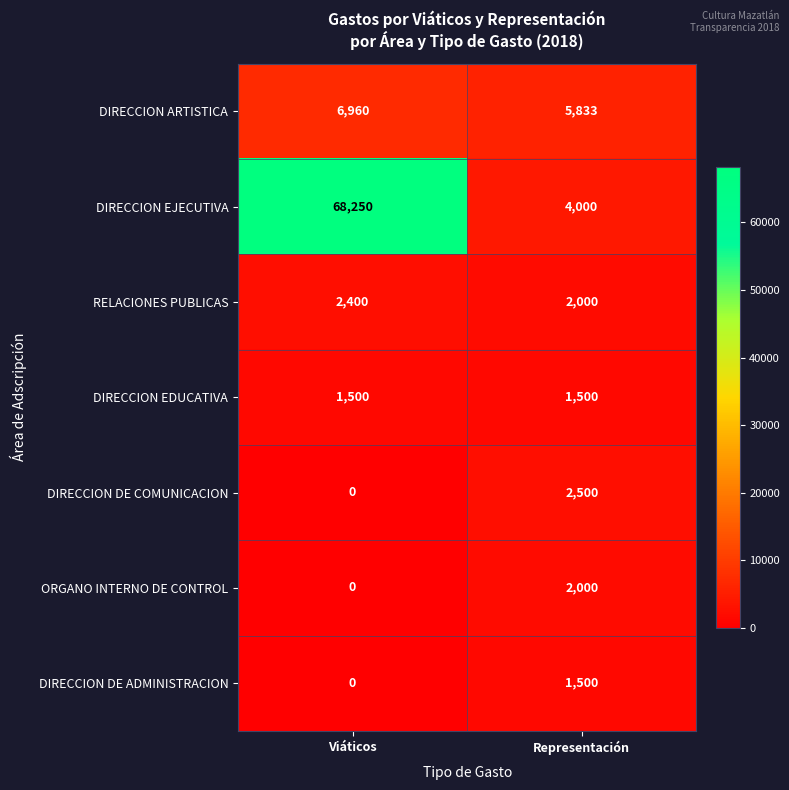

Read the ORGANO INTERNO DE CONTROL value at Representación.

2000